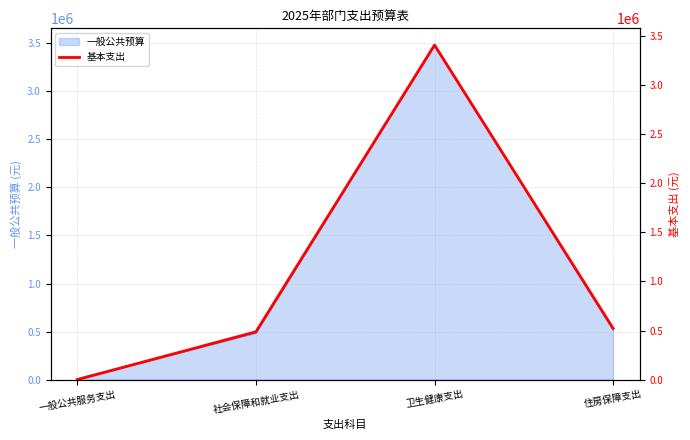

Reading left to right, list all the values displayed in this chart.

一般公共服务支出=0	社会保障和就业支出=487176	卫生健康支出=3408060	住房保障支出=522792